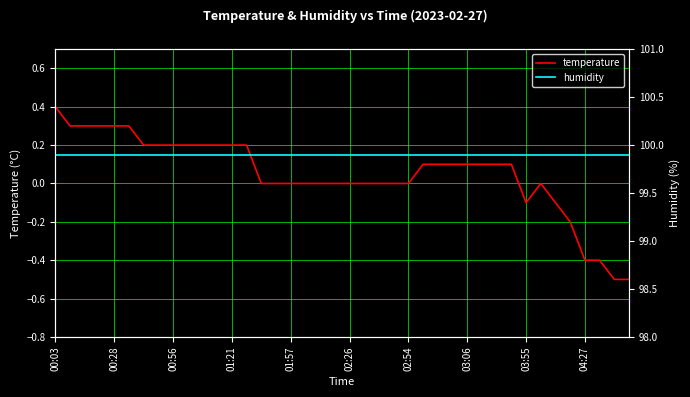

What is the approximate value of temperature at 11?

0.2